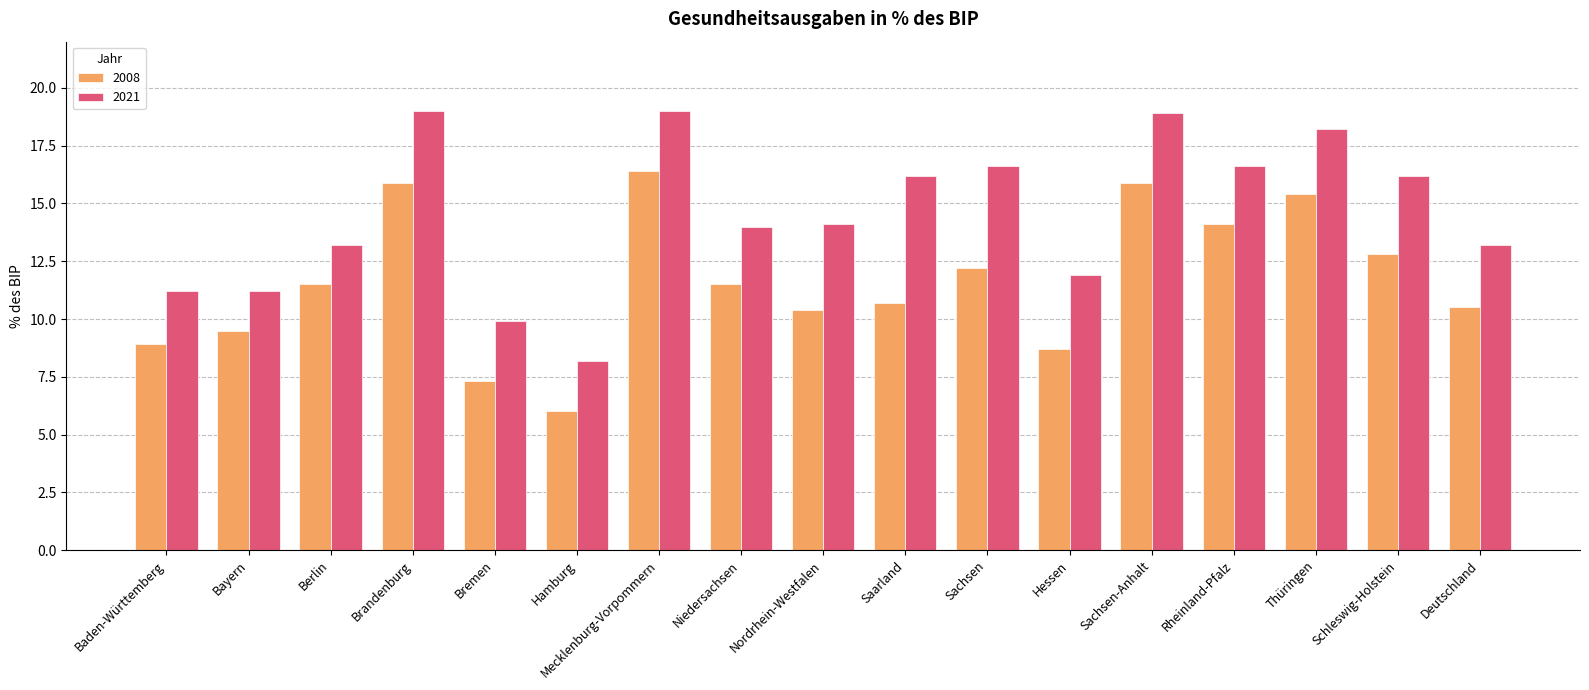

Between Bremen and Saarland, which series saw the biggest shift?

2021